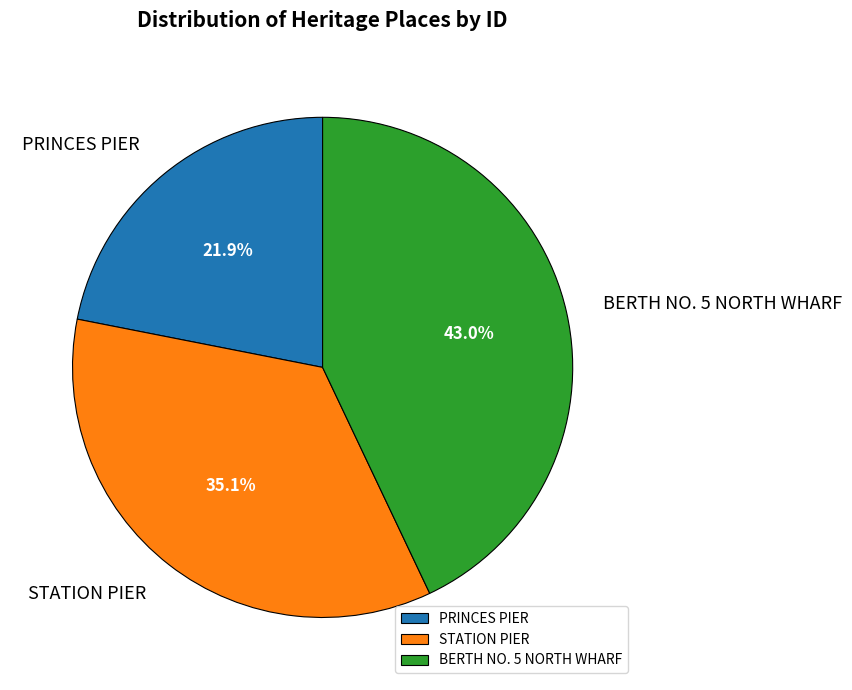

To the nearest percent, what is the difference between the largest and smallest slice percentages?

21%